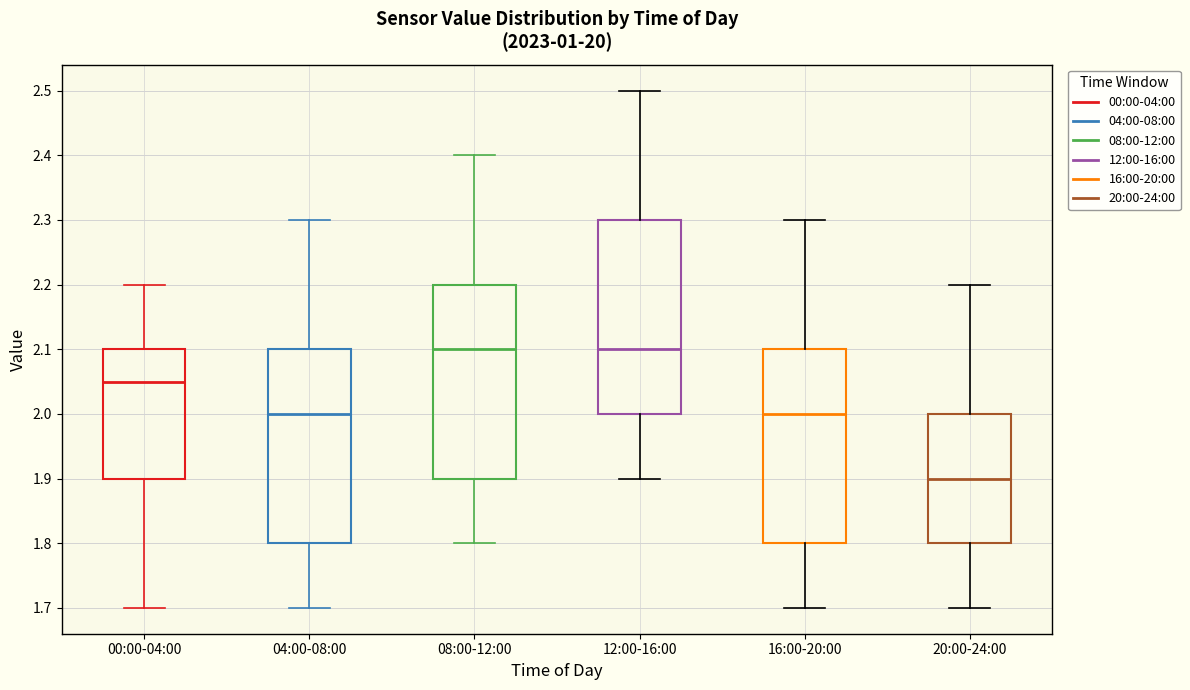

Where is the lower edge of the box for 04:00-08:00 on the y-axis? The values are not printed on the chart, so give them approximately, as read against the axis.

1.80